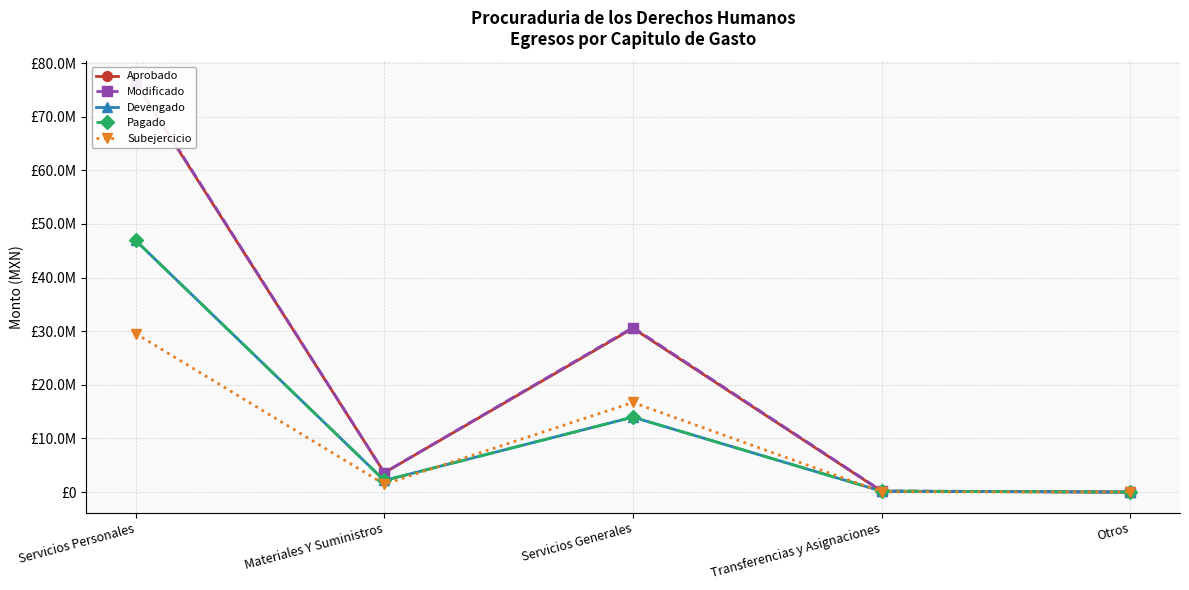

Is it true that Modificado equals 76469260.0 at Servicios Personales?

True